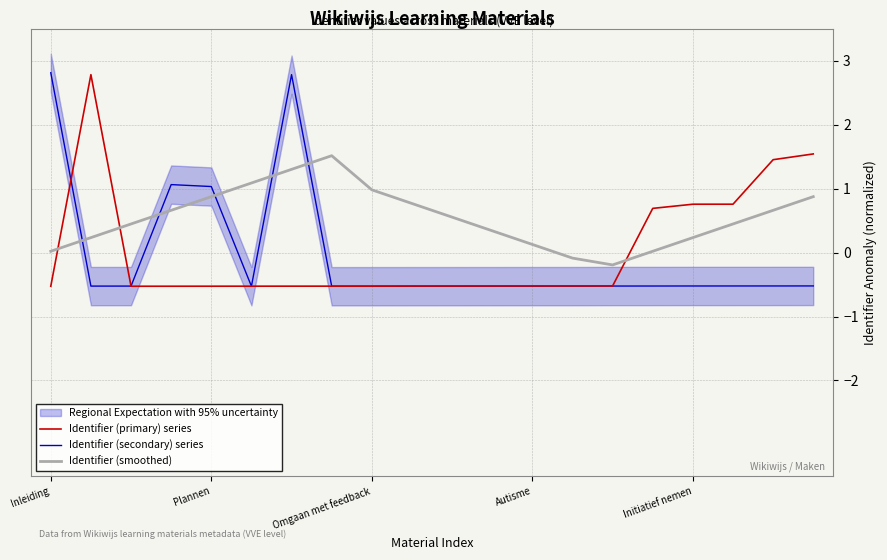

What is the value of the Identifier (smoothed) point at the 5th from the left?

0.9